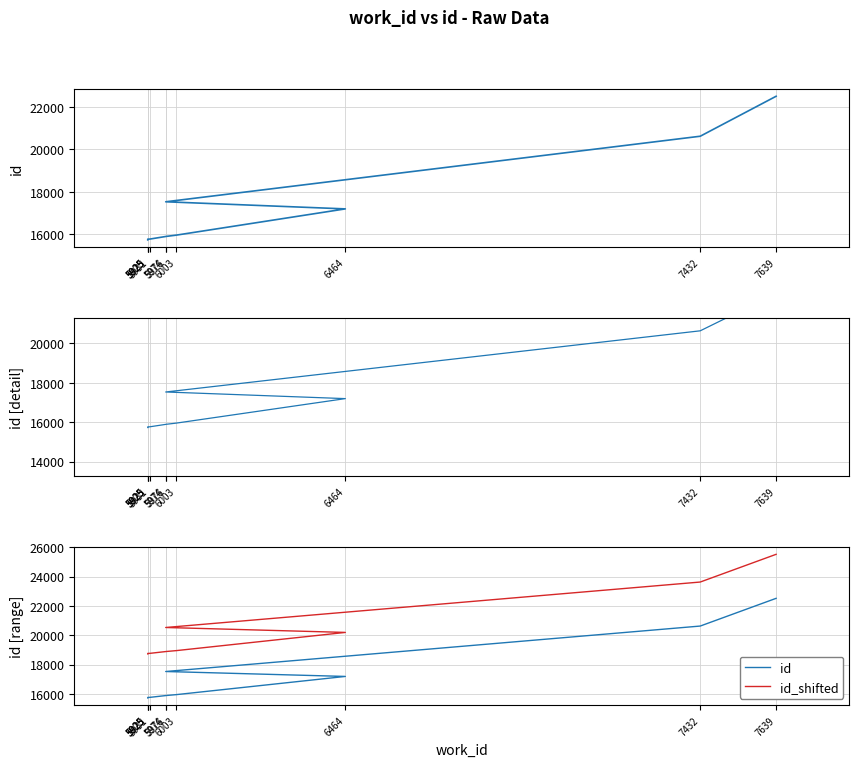

List the labels in order of id_shifted value, largest first.

7639, 7432, 5974, 6464, 6003, 5976, 5931, 5925, 5925, 5925